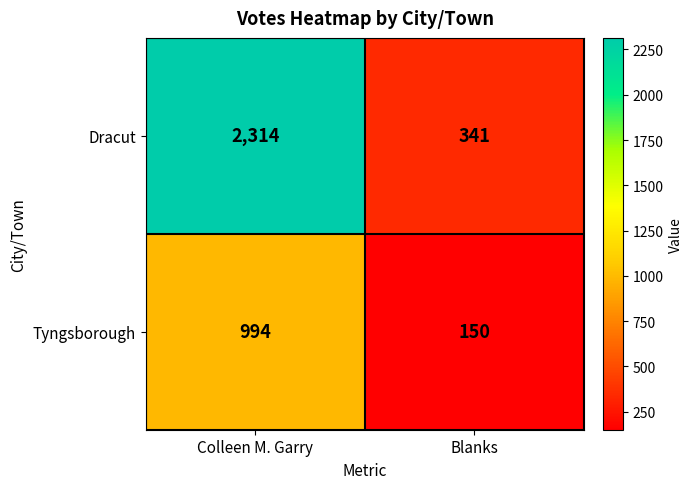

Rank the series by their average value, from highest to lowest.

Dracut, Tyngsborough